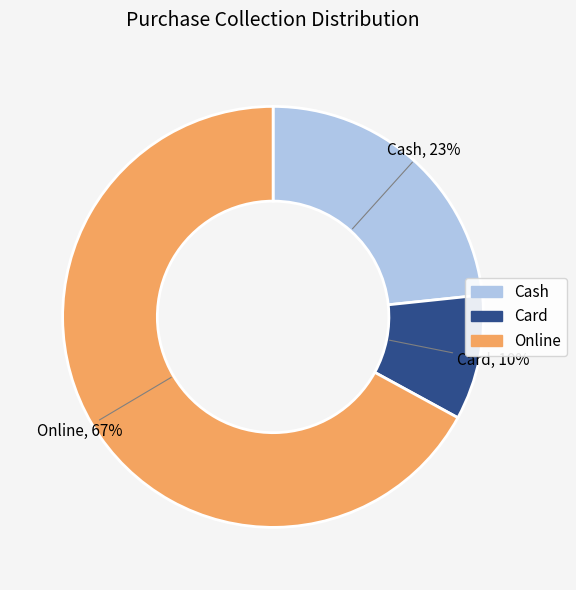

Count the number of slices in the pie.

3